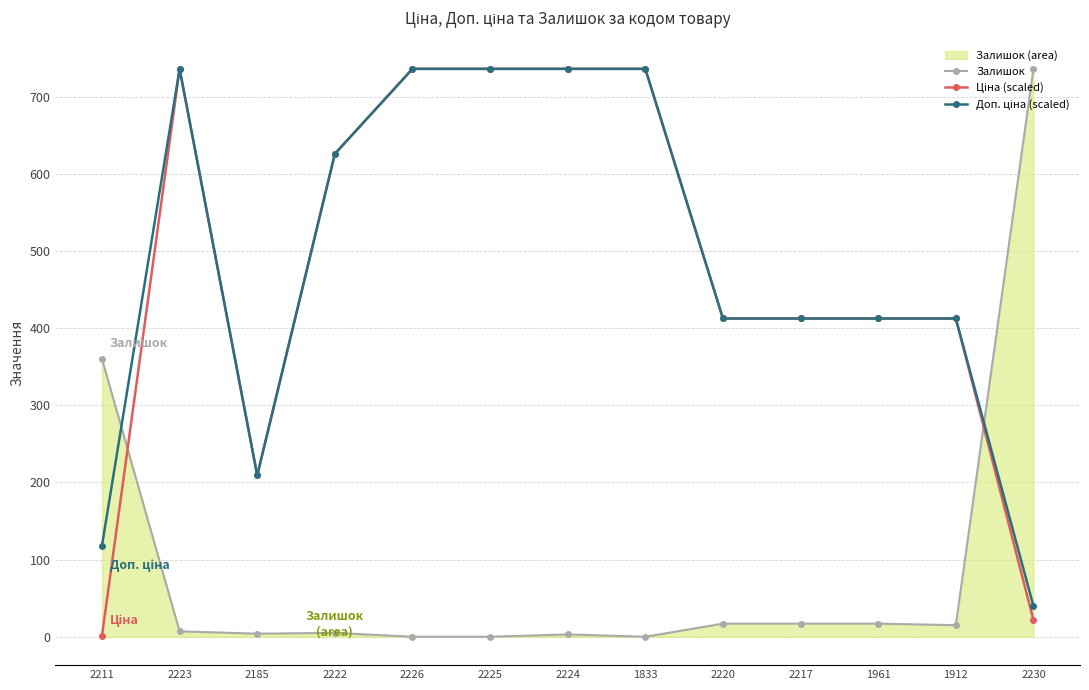

Where do Доп. ціна (scaled) and Залишок first cross each other?

2211 and 2223